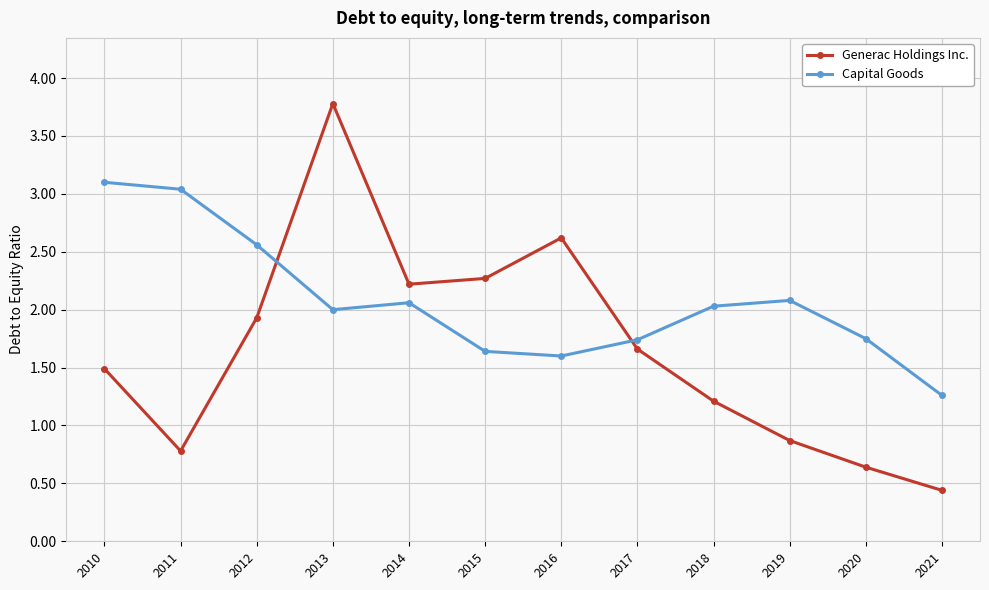

In Capital Goods, how many points are higher than both neighbors (excluding endpoints)?

2